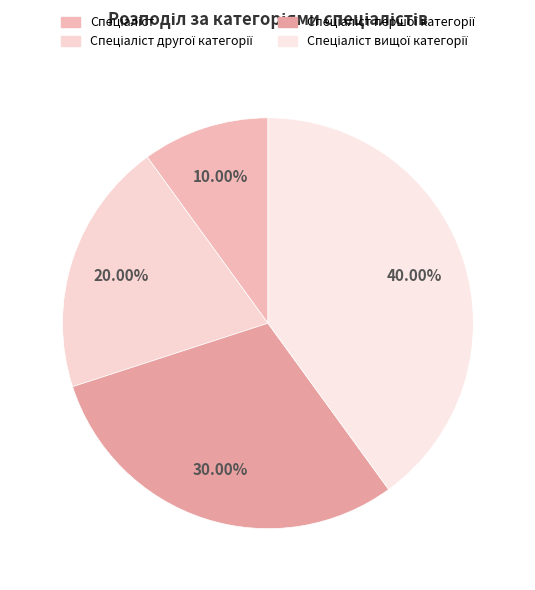

What percentage is the Спеціаліст slice, to the nearest percent?

10%